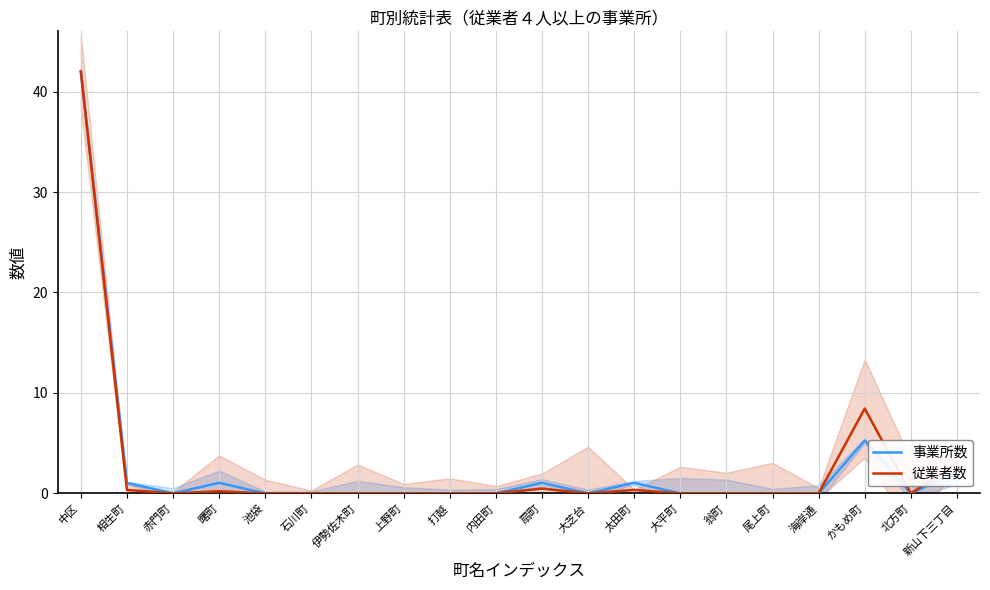

Which series has the largest total across all categories?

従業者数